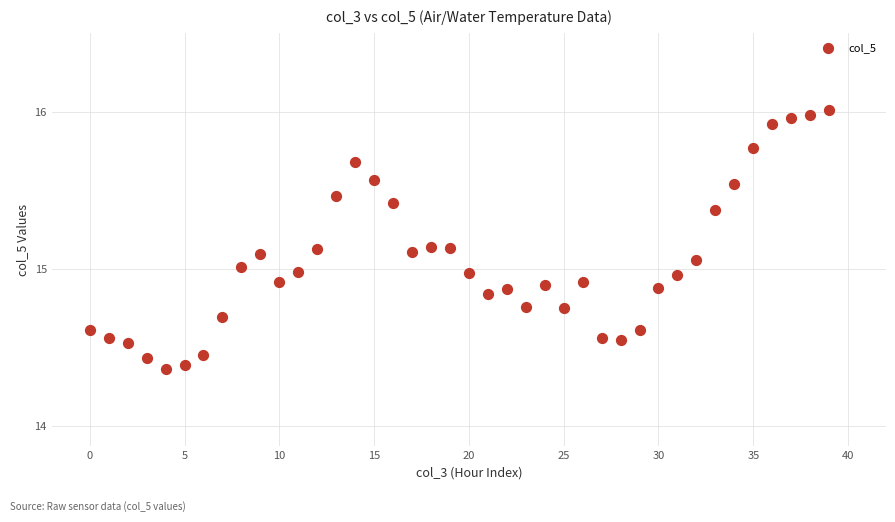

What is the range of Y values (max minus min)?

1.6